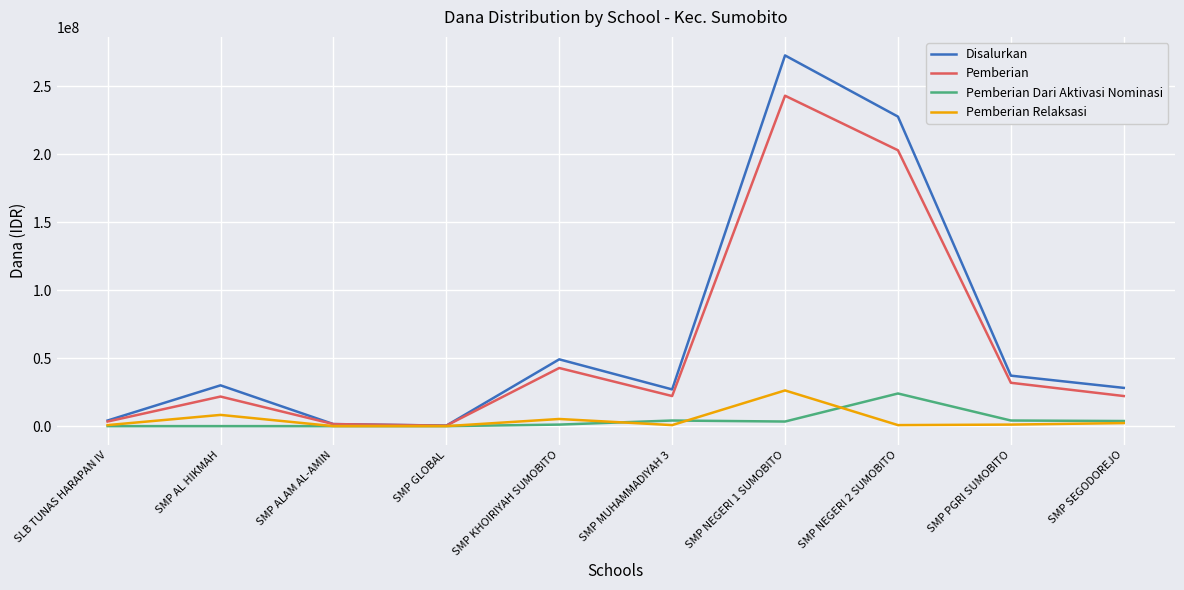

At which category is the sum across all series the highest?

SMP NEGERI 1 SUMOBITO